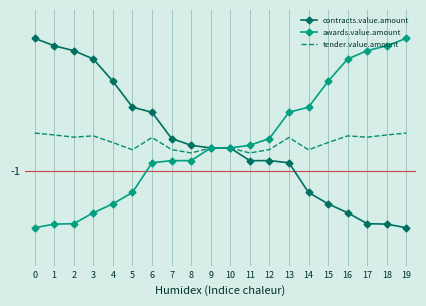

What is the highest value of the awards.value.amount series?

1.0